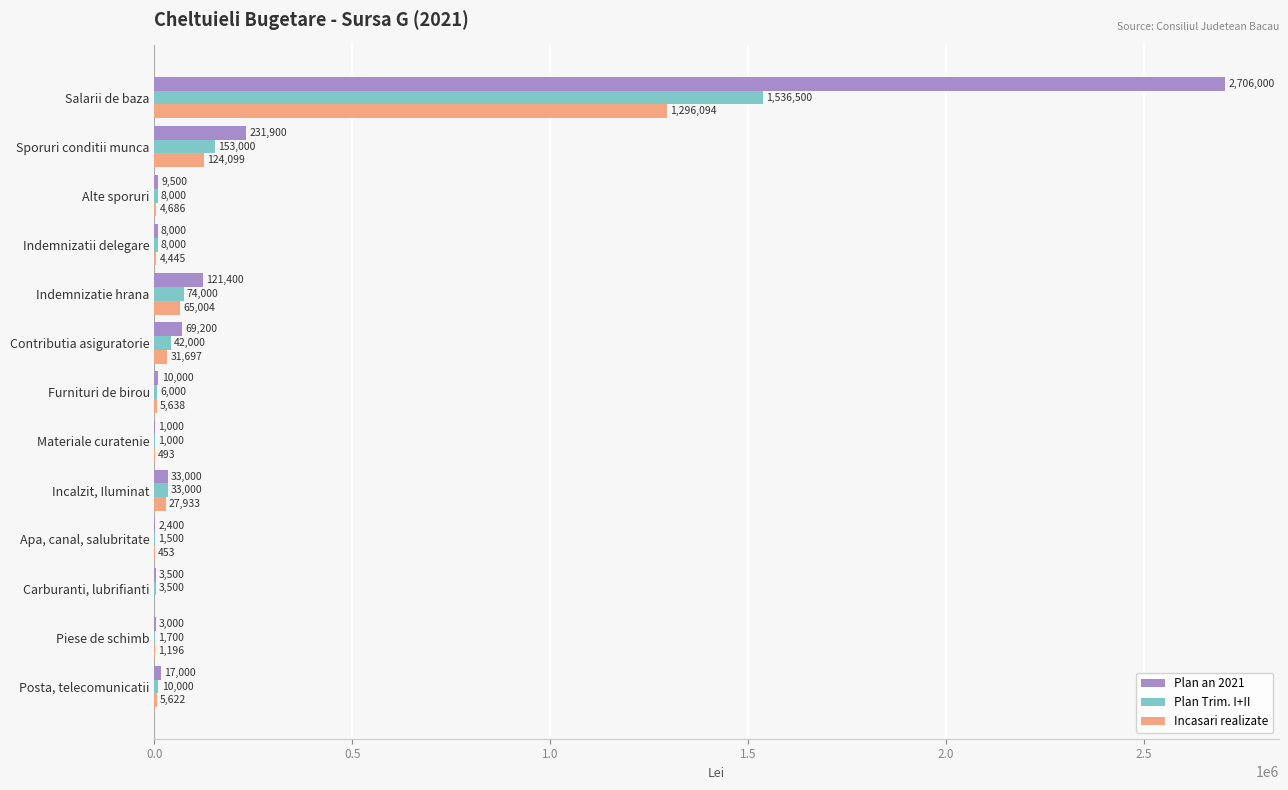

The value of Incasari realizate at Furnituri de birou is 5638. True or false?

True